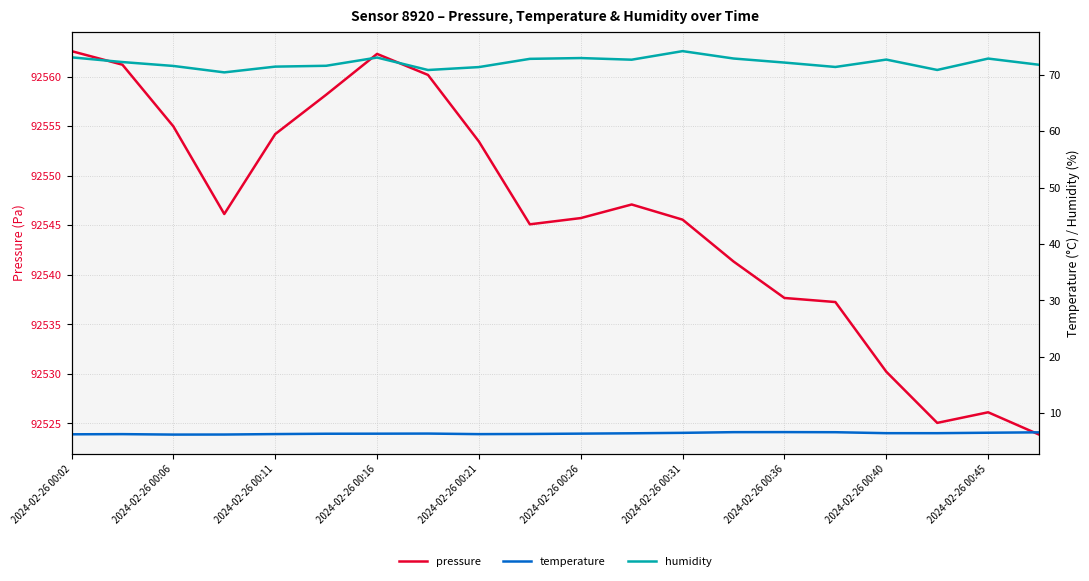

What is the greatest value displayed?

92562.6